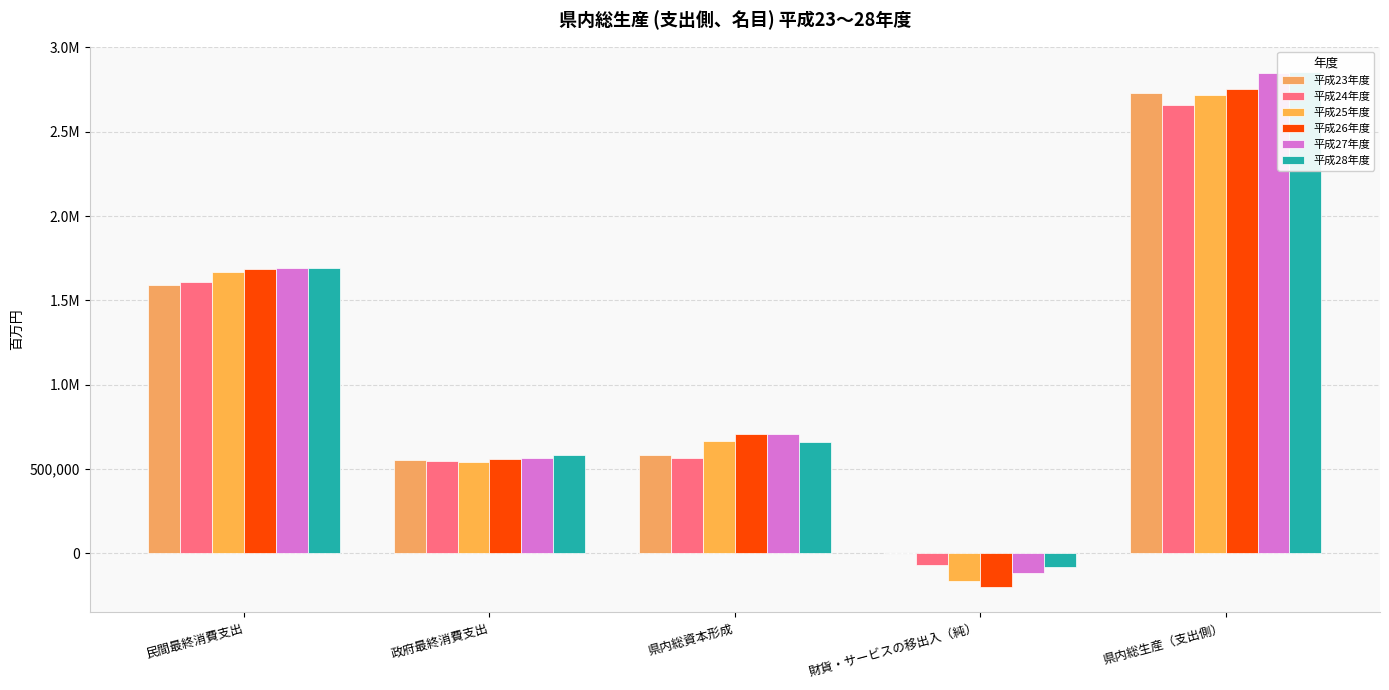

What is the label of the 1st bar from the left?

民間最終消費支出